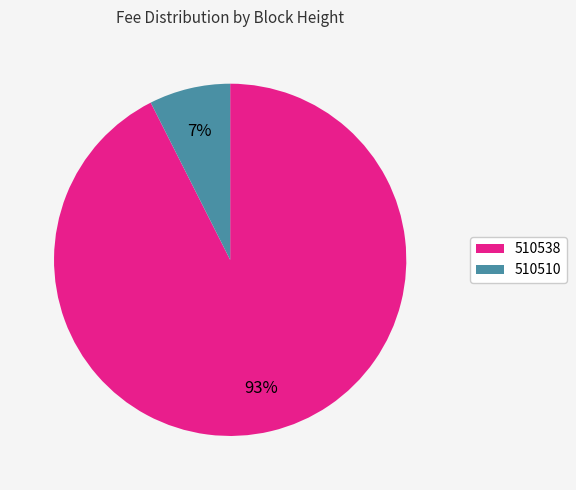

Between 510538 and 510510, which is larger?

510538